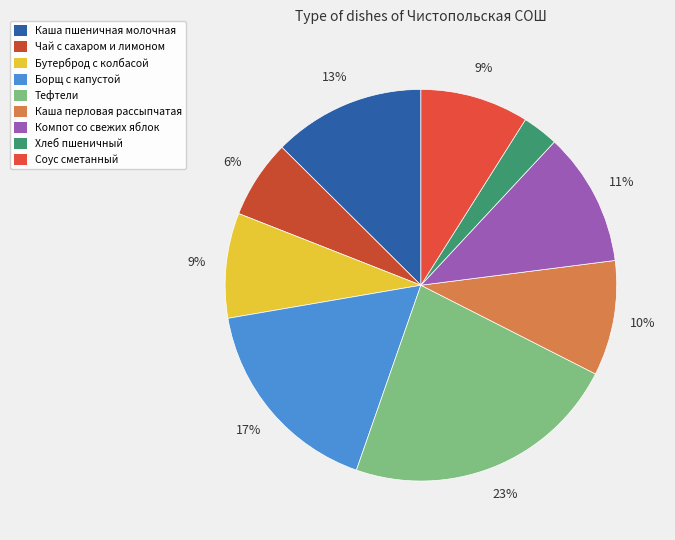

To the nearest percent, what percentage of the pie is Тефтели?

23%